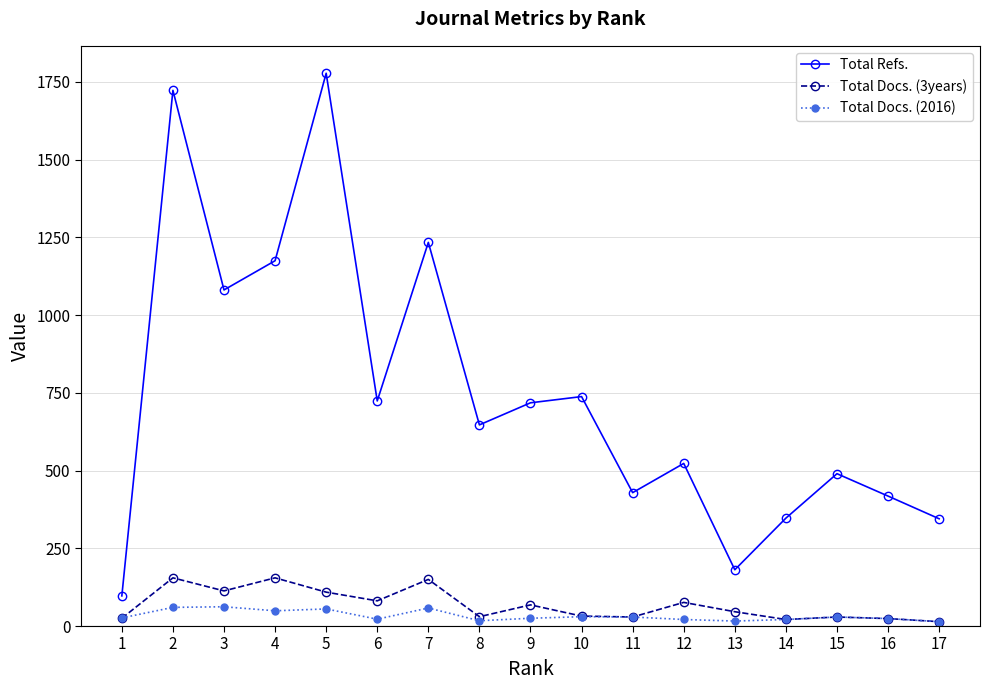

What value does the Total Docs. (3years) series have at 9, to the nearest 10?

70